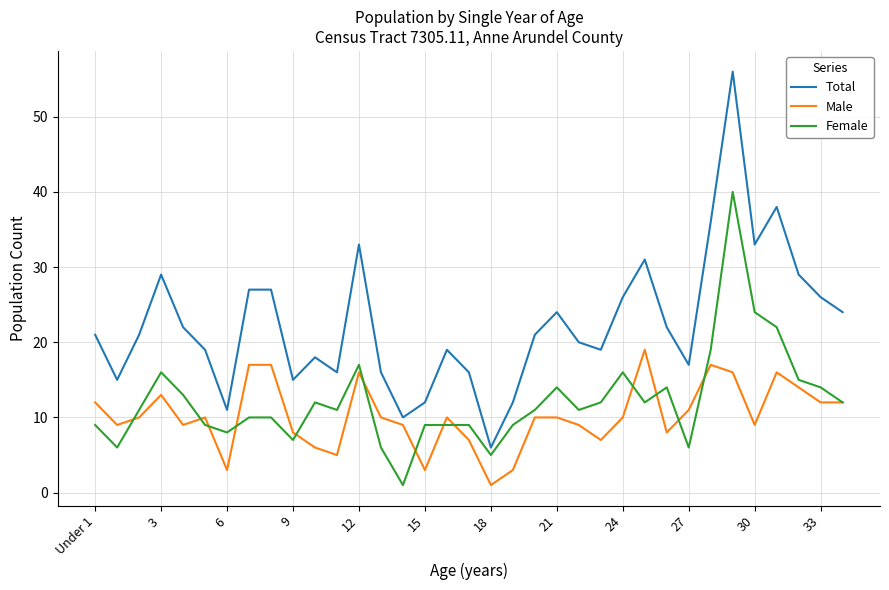

Reading left to right, what are all the values shown in this chart?

Total: 21	15	21	29	22	19	11	27	27	15	18	16	33	16	10	12	19	16	6	12	21	24	20	19	26	31	22	17	36	56	33	38	29	26	24
Male: 12	9	10	13	9	10	3	17	17	8	6	5	16	10	9	3	10	7	1	3	10	10	9	7	10	19	8	11	17	16	9	16	14	12	12
Female: 9	6	11	16	13	9	8	10	10	7	12	11	17	6	1	9	9	9	5	9	11	14	11	12	16	12	14	6	19	40	24	22	15	14	12